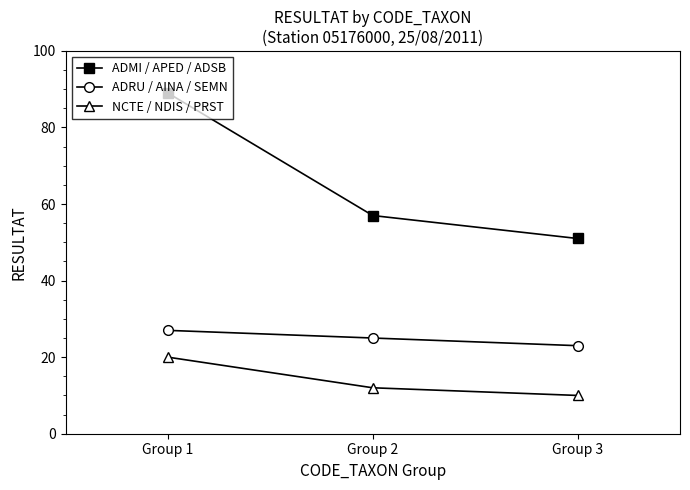

Which series has the largest total across all categories?

ADMI / APED / ADSB